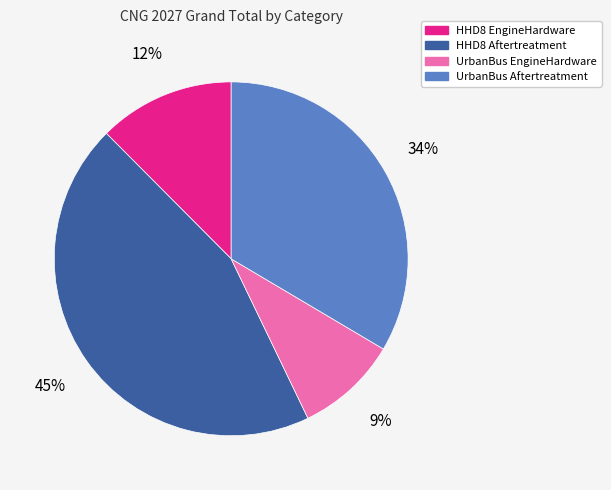

Count the number of slices in the pie.

4